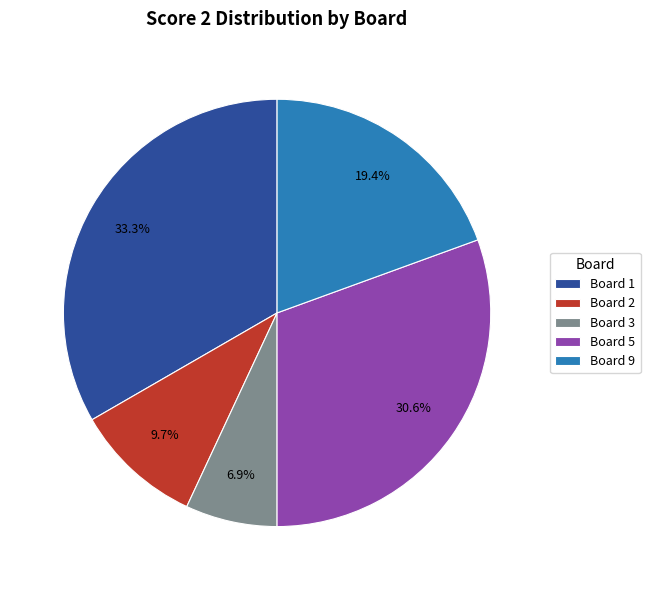

Which has a higher value, Board 1 or Board 9?

Board 1